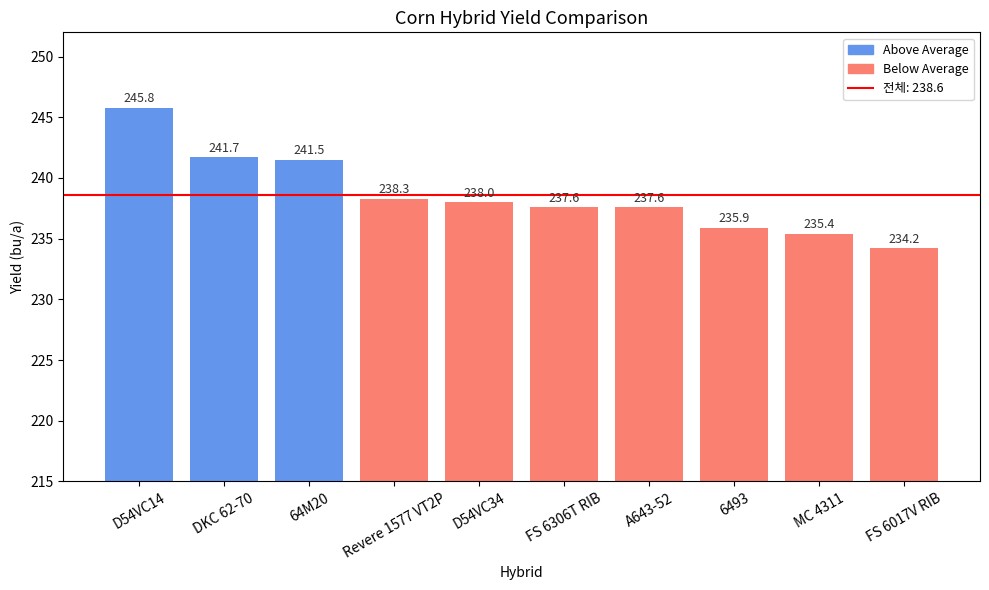

Reading left to right, transcribe all the data shown in this chart.

D54VC14=245.8	DKC 62-70=241.7	64M20=241.5	Revere 1577 VT2P=238.3	D54VC34=238.0	FS 6306T RIB=237.6	A643-52=237.6	6493=235.9	MC 4311=235.4	FS 6017V RIB=234.2